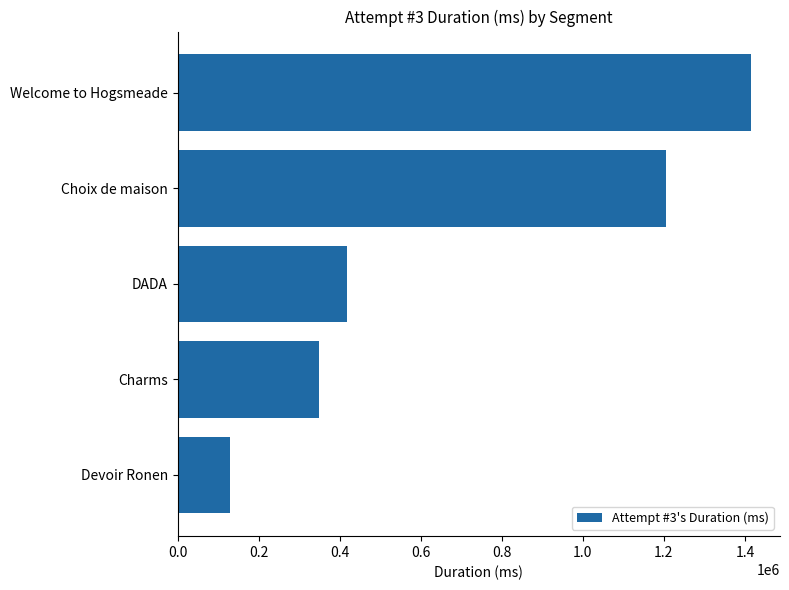

Count the number of data series in this chart.

1